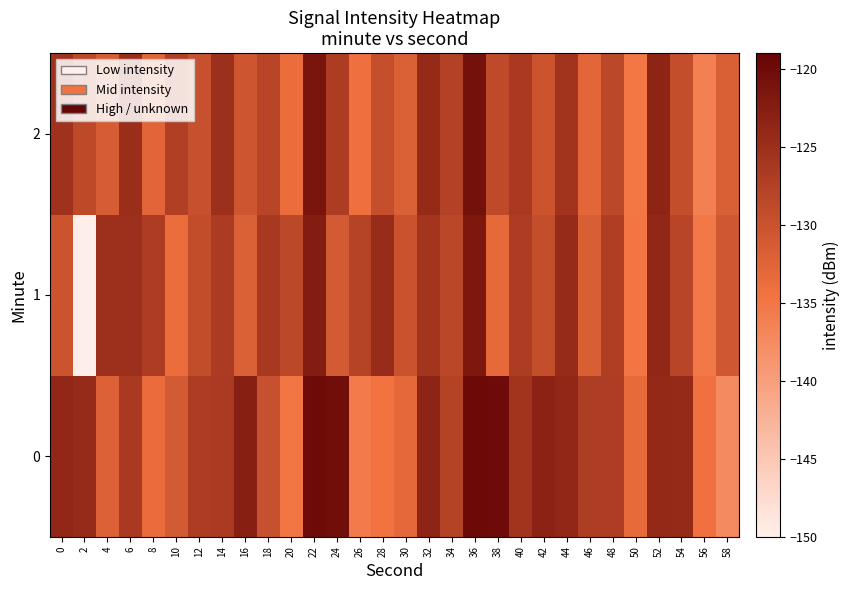

Reading left to right, transcribe all the data shown in this chart.

0: 0=-123.9	2=-124.5	4=-132.1	6=-126.4	8=-133.6	10=-131.1	12=-126.8	14=-126.5	16=-122.8	18=-129.9	20=-134.9	22=-120.0	24=-120.4	26=-135.5	28=-134.6	30=-133.2	32=-123.5	34=-127.7	36=-119.7	38=-120.0	40=-125.8	42=-123.2	44=-123.9	46=-126.9	48=-126.9	50=-133.4	52=-124.1	54=-124.3	56=-134.3	58=-137.5
1: 0=-130.2	2=-149.8	4=-125.1	6=-125.1	8=-126.8	10=-133.7	12=-129.2	14=-126.6	16=-131.9	18=-126.3	20=-128.5	22=-122.3	24=-131.2	26=-127.8	28=-124.6	30=-130.1	32=-125.9	34=-128.4	36=-121.7	38=-133.2	40=-126.8	42=-129.3	44=-124.5	46=-131.6	48=-127.2	50=-134.8	52=-123.9	54=-128.1	56=-135.2	58=-130.7
2: 0=-125.3	2=-128.7	4=-131.4	6=-124.9	8=-132.6	10=-127.3	12=-129.8	14=-125.1	16=-130.5	18=-128.2	20=-133.7	22=-121.4	24=-126.8	26=-134.2	28=-129.6	30=-131.9	32=-124.3	34=-127.5	36=-120.8	38=-128.9	40=-126.4	42=-130.2	44=-125.7	46=-132.8	48=-128.5	50=-135.1	52=-123.6	54=-129.4	56=-136.2	58=-131.8